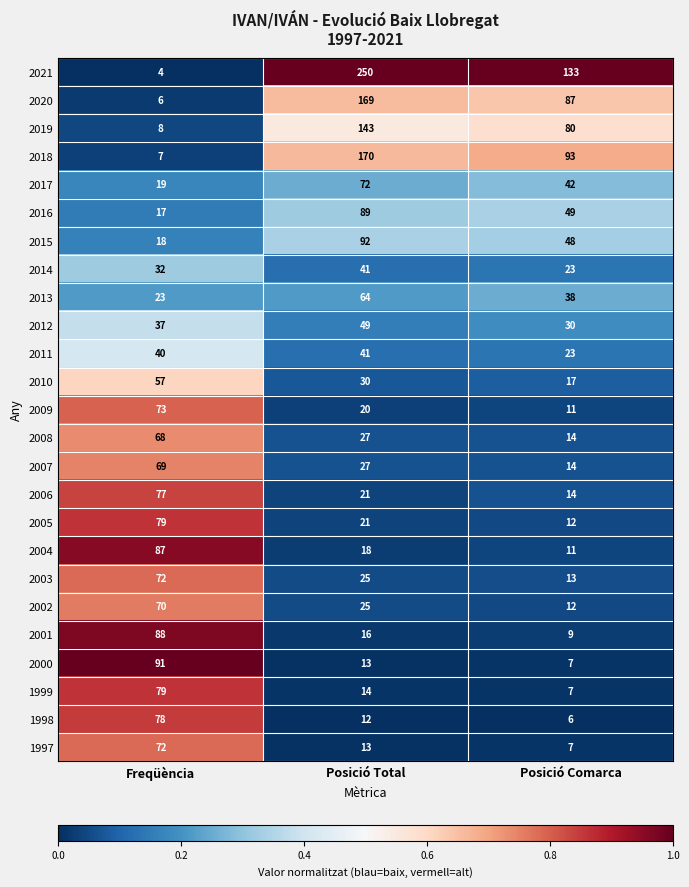

At which label is 2005 closest to 45?

Posició Total